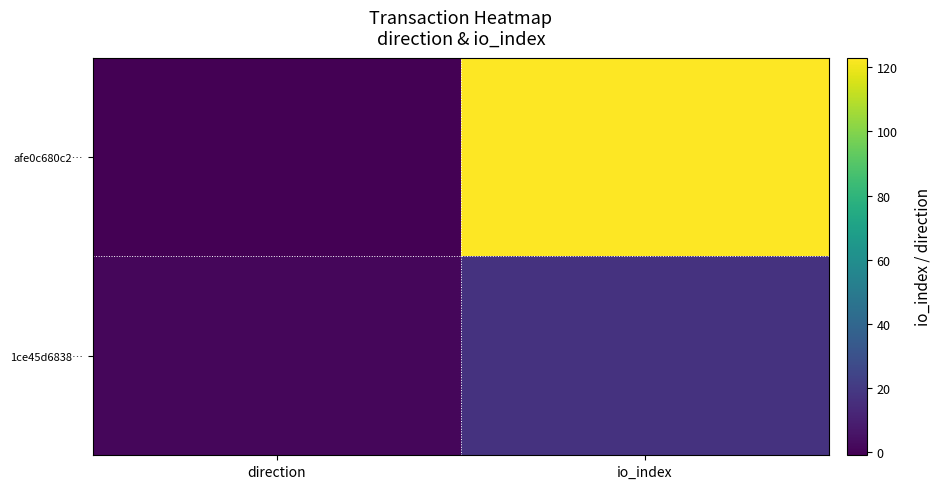

At how many categories does at least one series exceed 62?

1